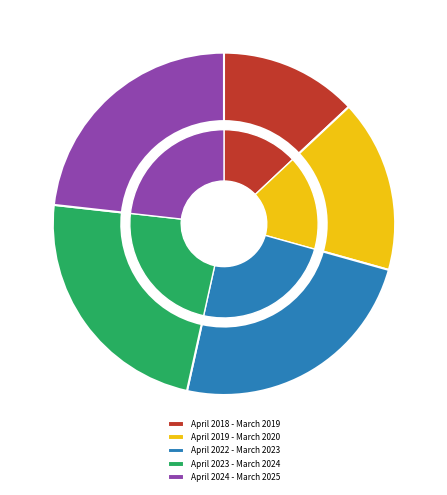

What percentage is NOT represented by April 2023 - March 2024?

76.7%